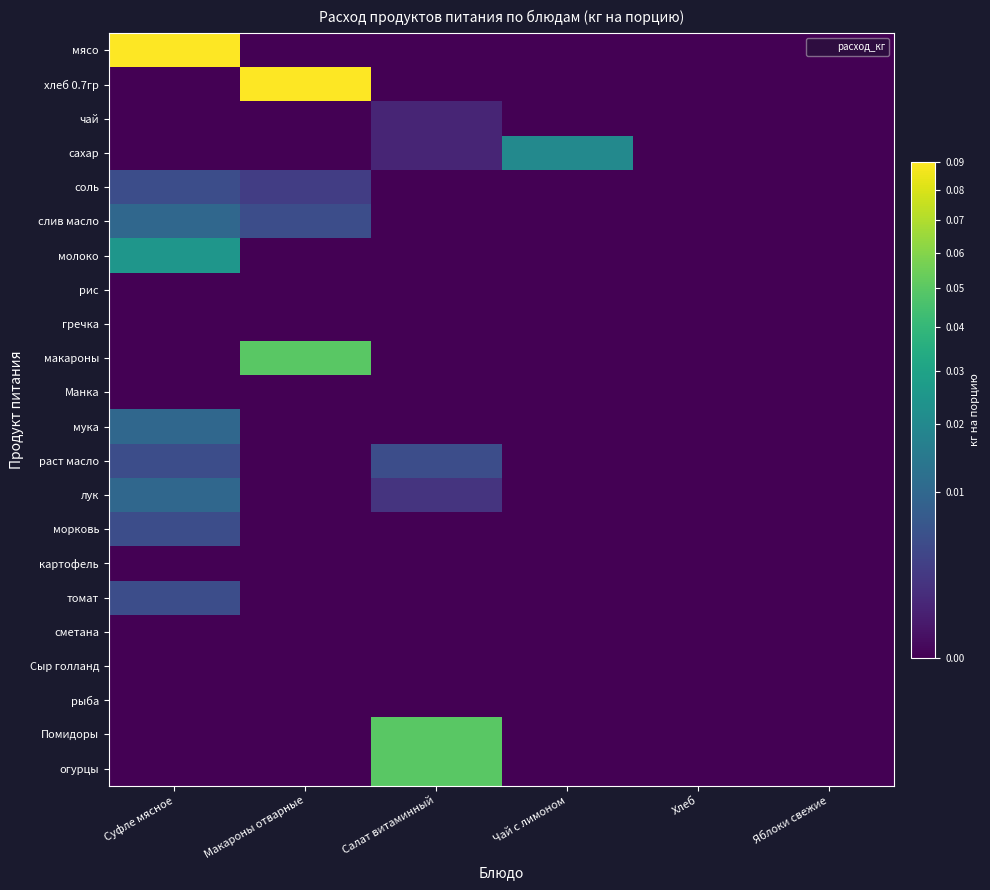

Reading left to right, extract all data points from this chart.

мясо: Суфле мясное=0.1	Макароны отварные=0.0	Салат витаминный=0.0	Чай с лимоном=0.0	Хлеб=0.0	Яблоки свежие=0.0
хлеб 0.7гр: Суфле мясное=0.0	Макароны отварные=0.1	Салат витаминный=0.0	Чай с лимоном=0.0	Хлеб=0.0	Яблоки свежие=0.0
чай: Суфле мясное=0.0	Макароны отварные=0.0	Салат витаминный=0.0	Чай с лимоном=0.0	Хлеб=0.0	Яблоки свежие=0.0
сахар: Суфле мясное=0.0	Макароны отварные=0.0	Салат витаминный=0.0	Чай с лимоном=0.0	Хлеб=0.0	Яблоки свежие=0.0
соль: Суфле мясное=0.0	Макароны отварные=0.0	Салат витаминный=0.0	Чай с лимоном=0.0	Хлеб=0.0	Яблоки свежие=0.0
слив масло: Суфле мясное=0.0	Макароны отварные=0.0	Салат витаминный=0.0	Чай с лимоном=0.0	Хлеб=0.0	Яблоки свежие=0.0
молоко: Суфле мясное=0.0	Макароны отварные=0.0	Салат витаминный=0.0	Чай с лимоном=0.0	Хлеб=0.0	Яблоки свежие=0.0
рис: Суфле мясное=0.0	Макароны отварные=0.0	Салат витаминный=0.0	Чай с лимоном=0.0	Хлеб=0.0	Яблоки свежие=0.0
гречка: Суфле мясное=0.0	Макароны отварные=0.0	Салат витаминный=0.0	Чай с лимоном=0.0	Хлеб=0.0	Яблоки свежие=0.0
макароны: Суфле мясное=0.0	Макароны отварные=0.1	Салат витаминный=0.0	Чай с лимоном=0.0	Хлеб=0.0	Яблоки свежие=0.0
Манка: Суфле мясное=0.0	Макароны отварные=0.0	Салат витаминный=0.0	Чай с лимоном=0.0	Хлеб=0.0	Яблоки свежие=0.0
мука: Суфле мясное=0.0	Макароны отварные=0.0	Салат витаминный=0.0	Чай с лимоном=0.0	Хлеб=0.0	Яблоки свежие=0.0
раст масло: Суфле мясное=0.0	Макароны отварные=0.0	Салат витаминный=0.0	Чай с лимоном=0.0	Хлеб=0.0	Яблоки свежие=0.0
лук: Суфле мясное=0.0	Макароны отварные=0.0	Салат витаминный=0.0	Чай с лимоном=0.0	Хлеб=0.0	Яблоки свежие=0.0
морковь: Суфле мясное=0.0	Макароны отварные=0.0	Салат витаминный=0.0	Чай с лимоном=0.0	Хлеб=0.0	Яблоки свежие=0.0
картофель: Суфле мясное=0.0	Макароны отварные=0.0	Салат витаминный=0.0	Чай с лимоном=0.0	Хлеб=0.0	Яблоки свежие=0.0
томат: Суфле мясное=0.0	Макароны отварные=0.0	Салат витаминный=0.0	Чай с лимоном=0.0	Хлеб=0.0	Яблоки свежие=0.0
сметана: Суфле мясное=0.0	Макароны отварные=0.0	Салат витаминный=0.0	Чай с лимоном=0.0	Хлеб=0.0	Яблоки свежие=0.0
Сыр голланд: Суфле мясное=0.0	Макароны отварные=0.0	Салат витаминный=0.0	Чай с лимоном=0.0	Хлеб=0.0	Яблоки свежие=0.0
рыба: Суфле мясное=0.0	Макароны отварные=0.0	Салат витаминный=0.0	Чай с лимоном=0.0	Хлеб=0.0	Яблоки свежие=0.0
Помидоры: Суфле мясное=0.0	Макароны отварные=0.0	Салат витаминный=0.1	Чай с лимоном=0.0	Хлеб=0.0	Яблоки свежие=0.0
огурцы: Суфле мясное=0.0	Макароны отварные=0.0	Салат витаминный=0.1	Чай с лимоном=0.0	Хлеб=0.0	Яблоки свежие=0.0